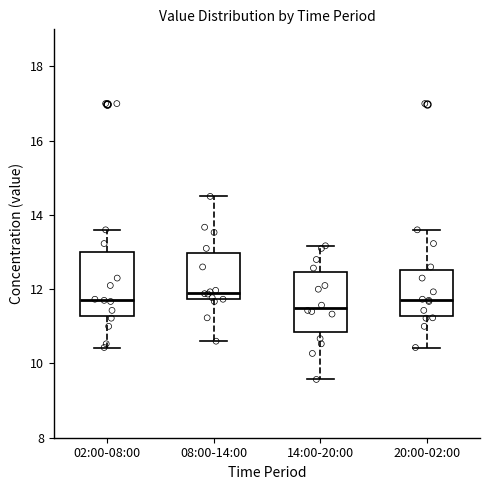

Reading left to right, transcribe this box plot: for each box, give where its median line is, the range the box spans, and where its two whiskers end, as read against the y-axis. The values are not printed on the chart, so give them approximately, as read against the axis.

02:00-08:00: median 11.8, box 11.2 to 13.0, whiskers 10.4 to 13.6
08:00-14:00: median 12.0, box 11.8 to 13.0, whiskers 10.6 to 14.6
14:00-20:00: median 11.6, box 10.8 to 12.4, whiskers 9.6 to 13.2
20:00-02:00: median 11.8, box 11.2 to 12.6, whiskers 10.4 to 13.6